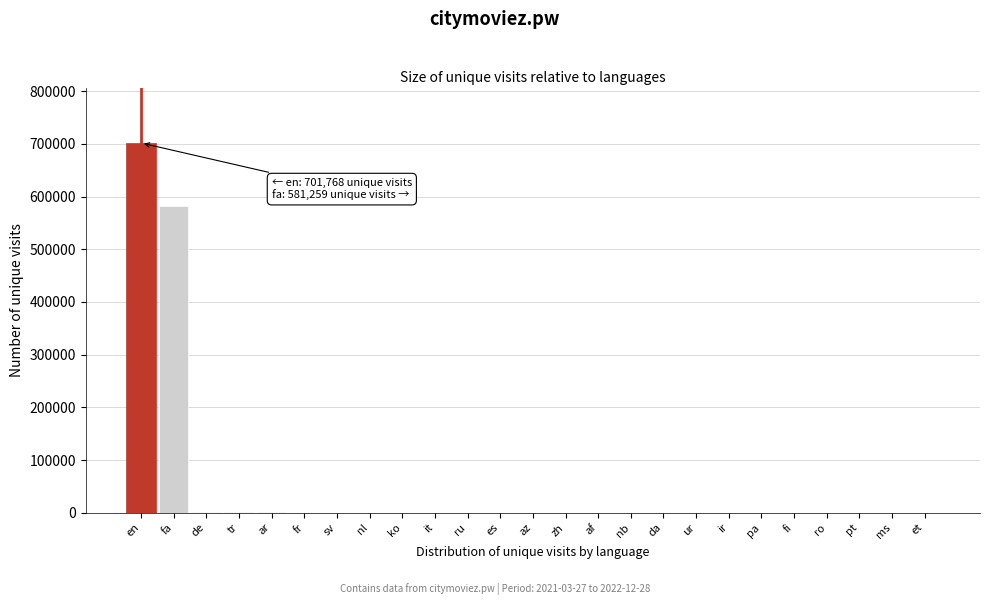

At which category does the chart reach its peak across all series?

en